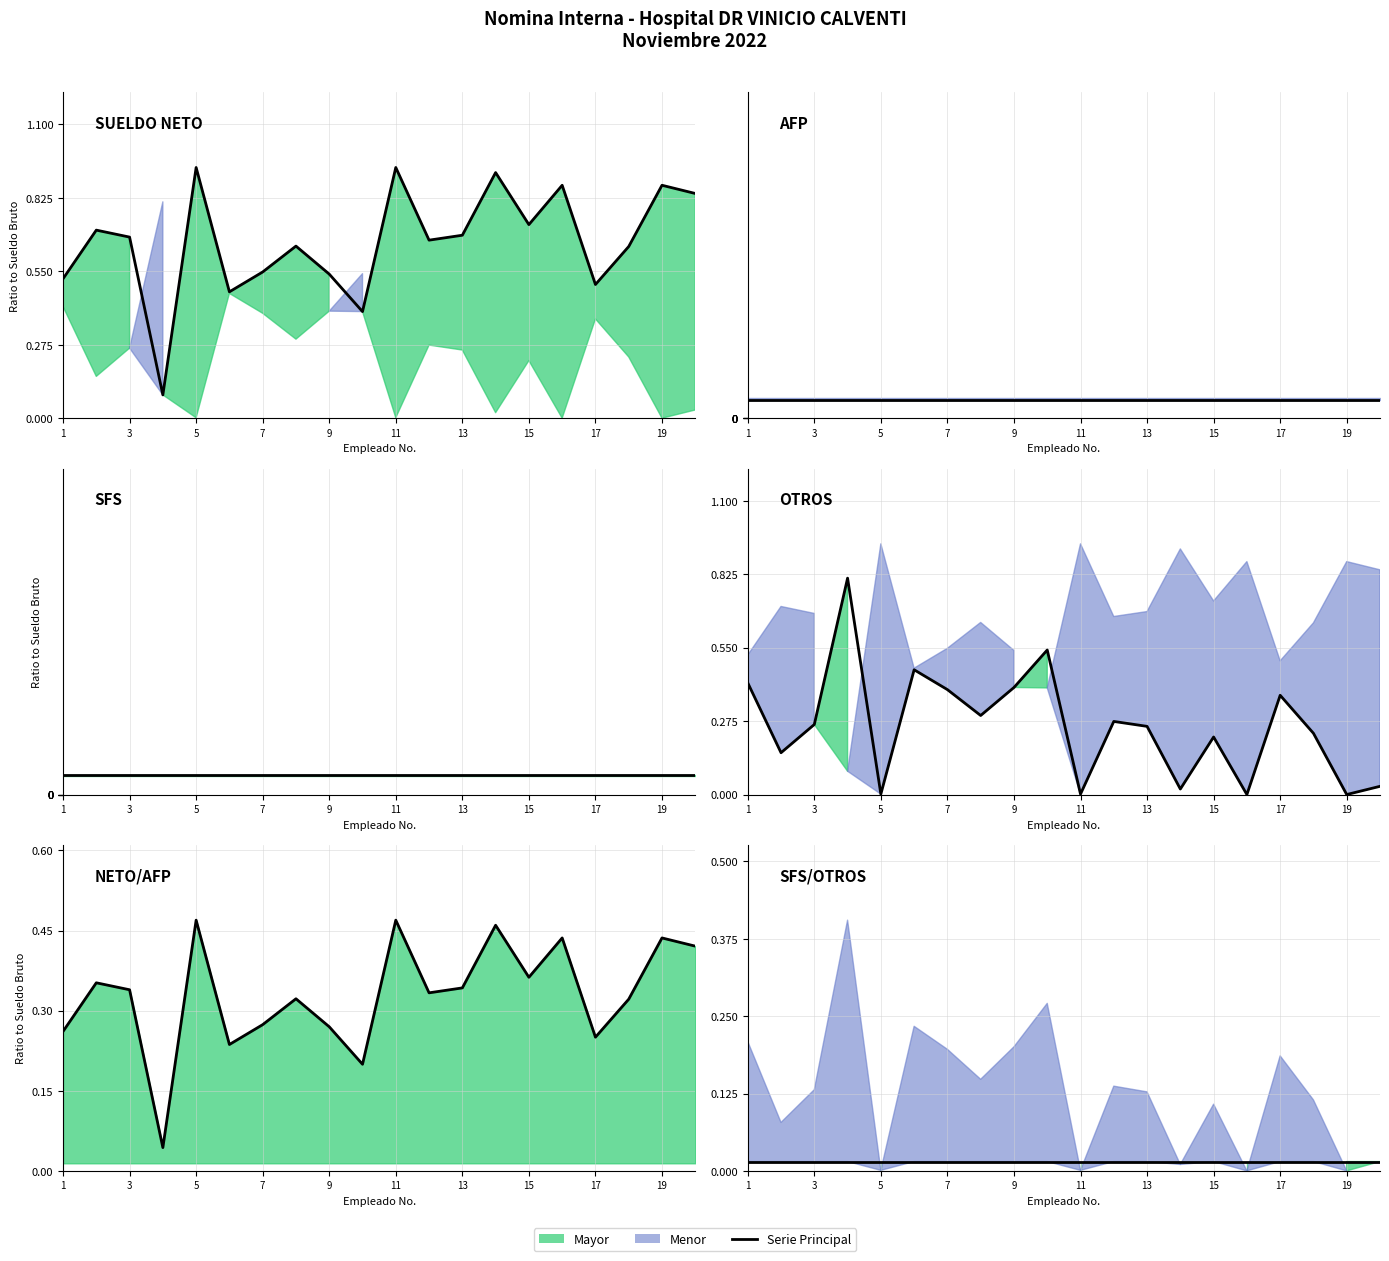

Is the value of SFS at 19 greater than the value of NETO/AFP at 3?

No